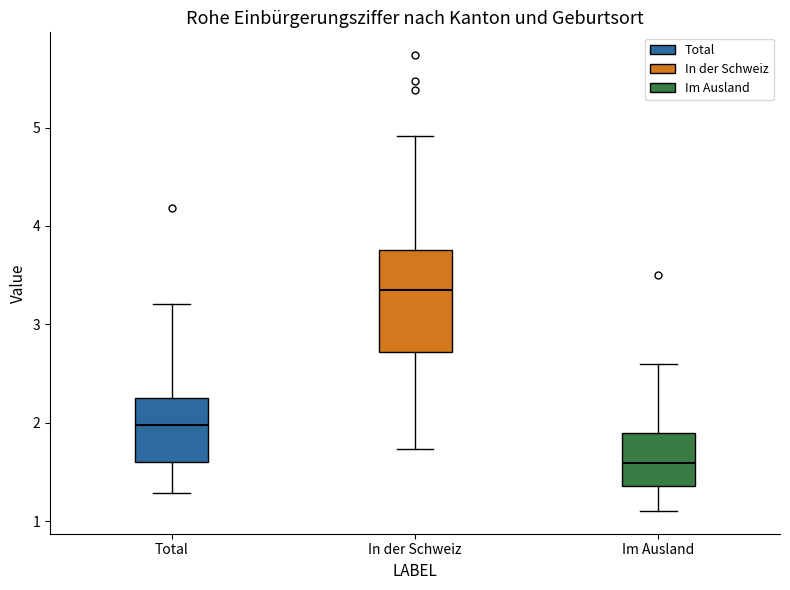

Reading left to right, read every box against the y-axis: the position of its median line, the range the box covers, and the ends of its whiskers. The values are not printed on the chart, so give them approximately, as read against the axis.

Total: median 2.0, box 1.6 to 2.3, whiskers 1.3 to 3.2
In der Schweiz: median 3.3, box 2.7 to 3.8, whiskers 1.7 to 4.9
Im Ausland: median 1.6, box 1.4 to 1.9, whiskers 1.1 to 2.6